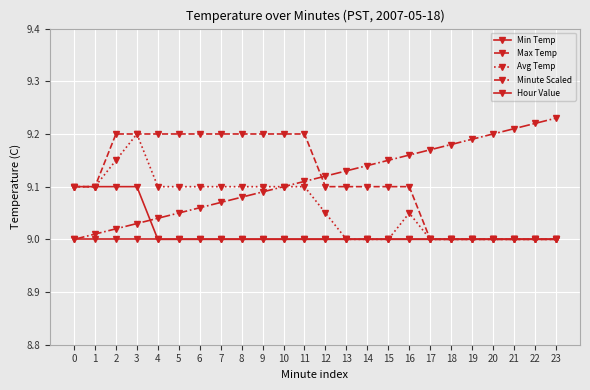

How many lines are shown in the chart?

5